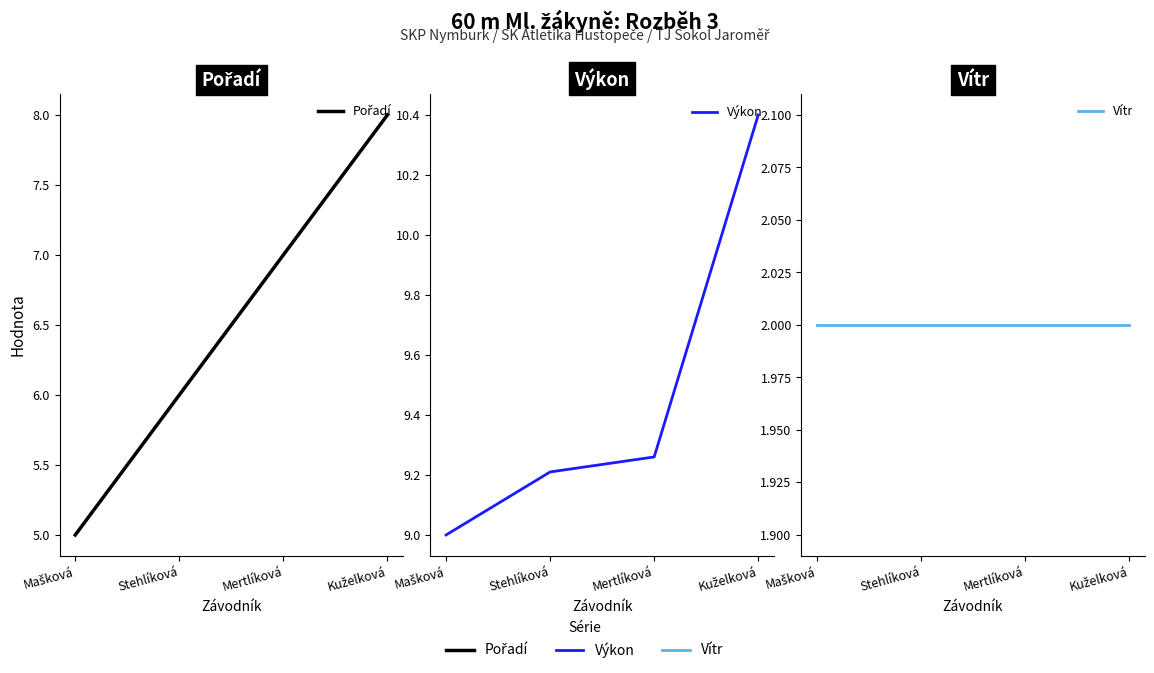

What are all the series names shown in the legend?

Pořadí, Výkon, Vítr